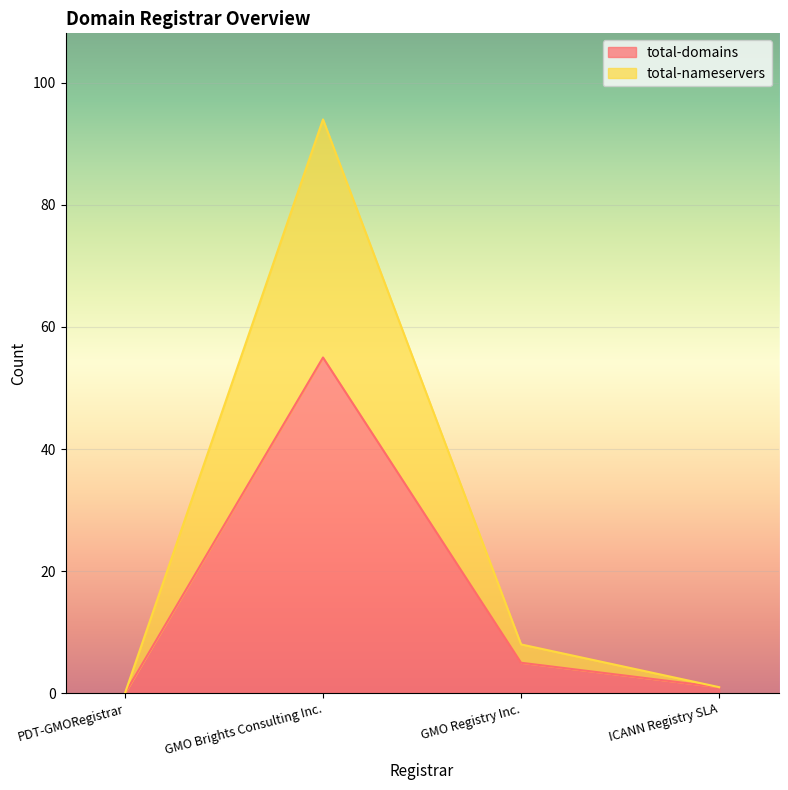

Where does the total-nameservers series first go above 8?

GMO Brights Consulting Inc.